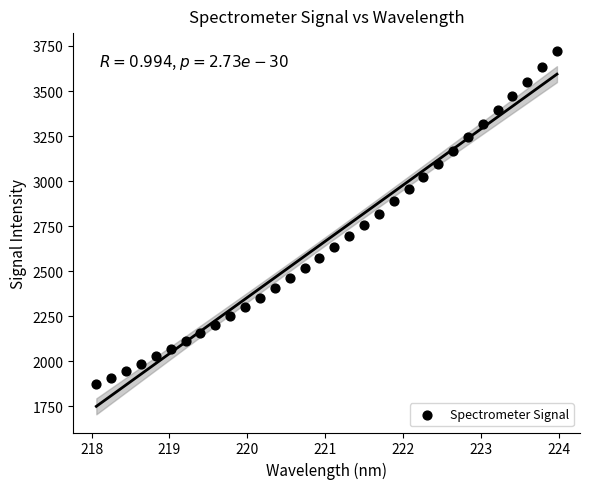

What is the range of Y values (max minus min)?

1849.9